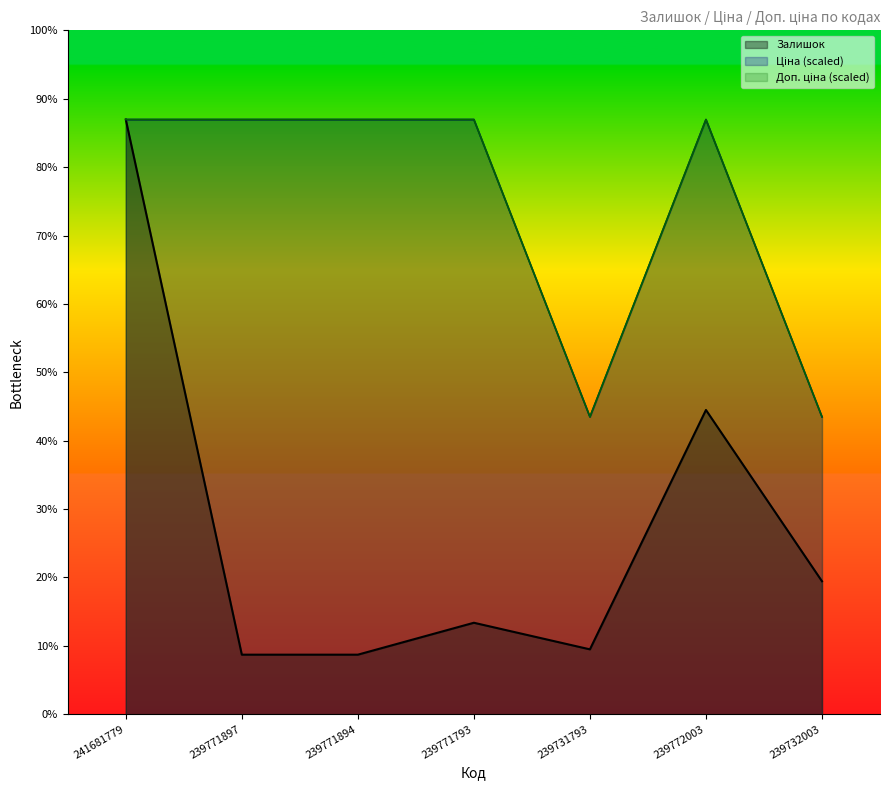

What is the label of the 2nd point from the right?

239772003